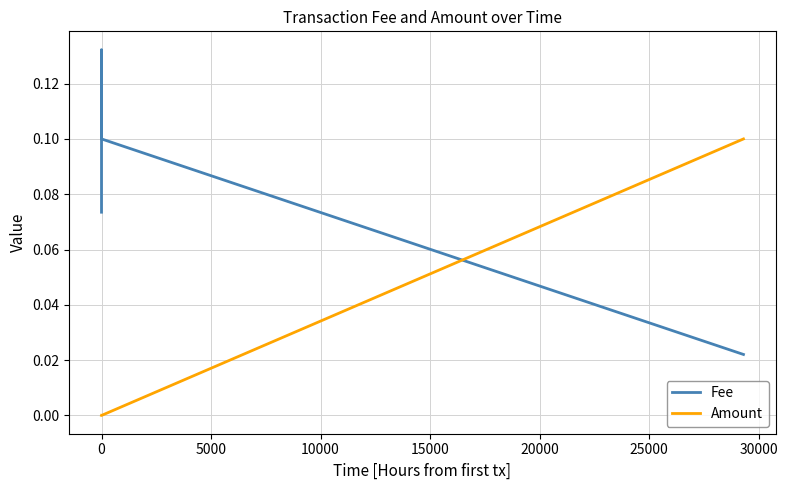

Rank the series by their maximum value, from highest to lowest.

Fee, Amount